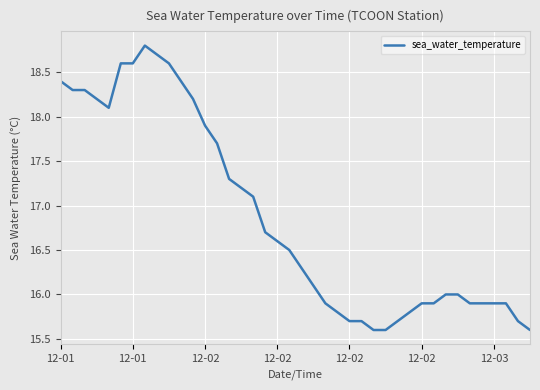

What is the difference between the maximum and minimum values?

3.2